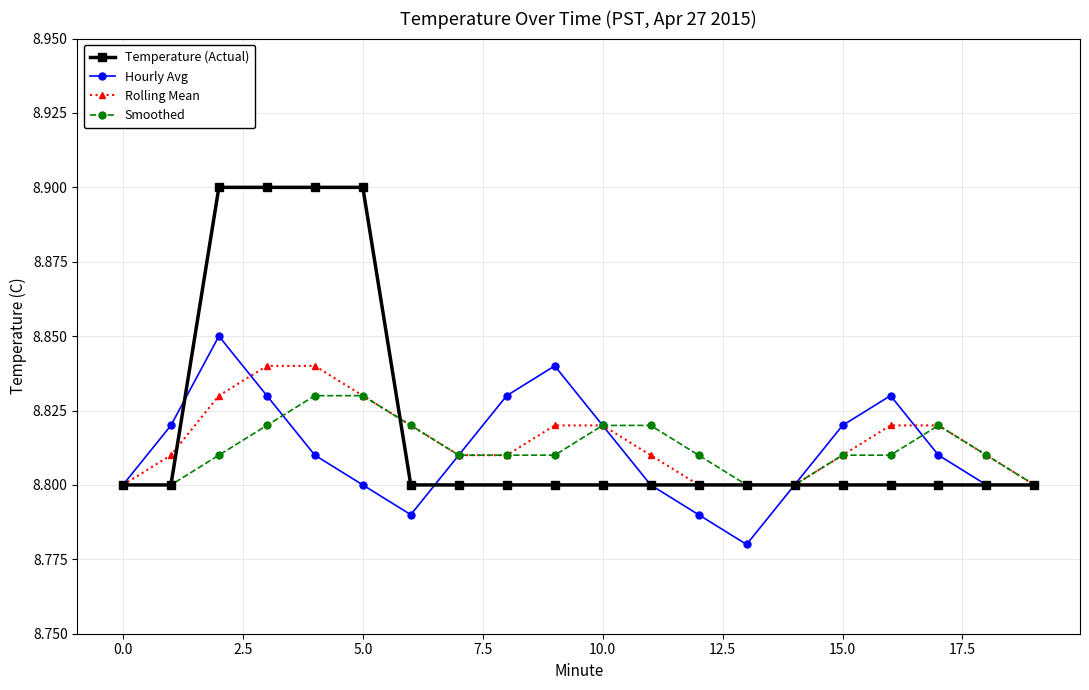

List the series in order of their peak value, lowest first.

Smoothed, Rolling Mean, Hourly Avg, Temperature (Actual)